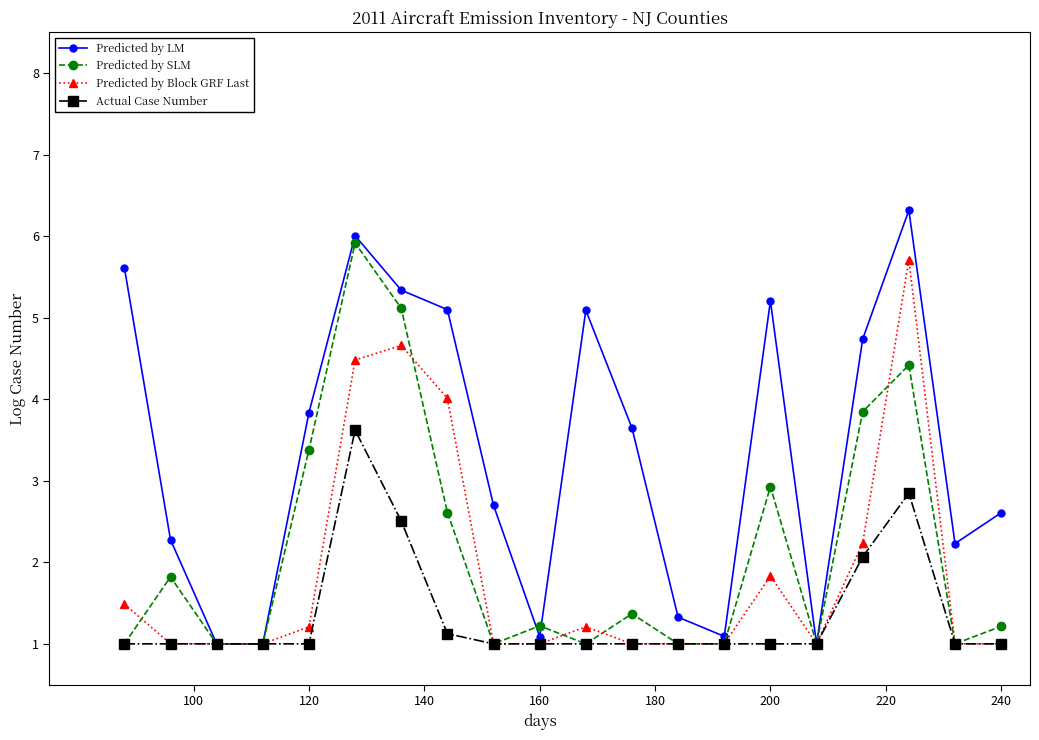

What is the value of the Actual Case Number point at the 17th from the left?

2.1